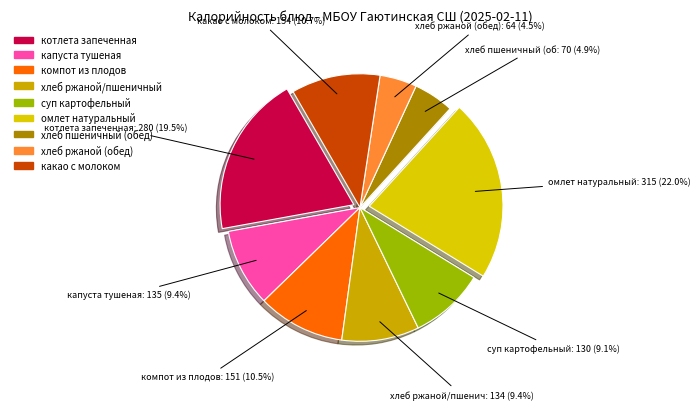

What is the change in value from котлета запеченная to хлеб пшеничный (обед)?

-210.1